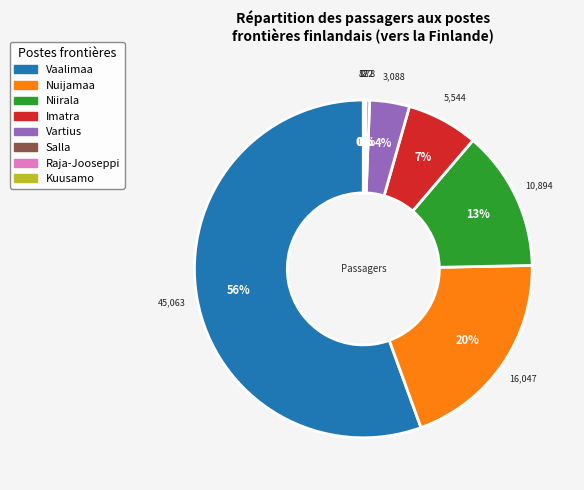

Is there any slice that represents more than half of the pie?

Yes